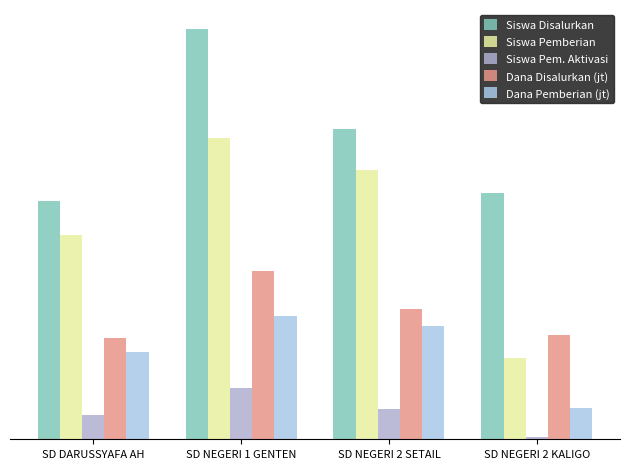

Does the chart contain any negative values?

No